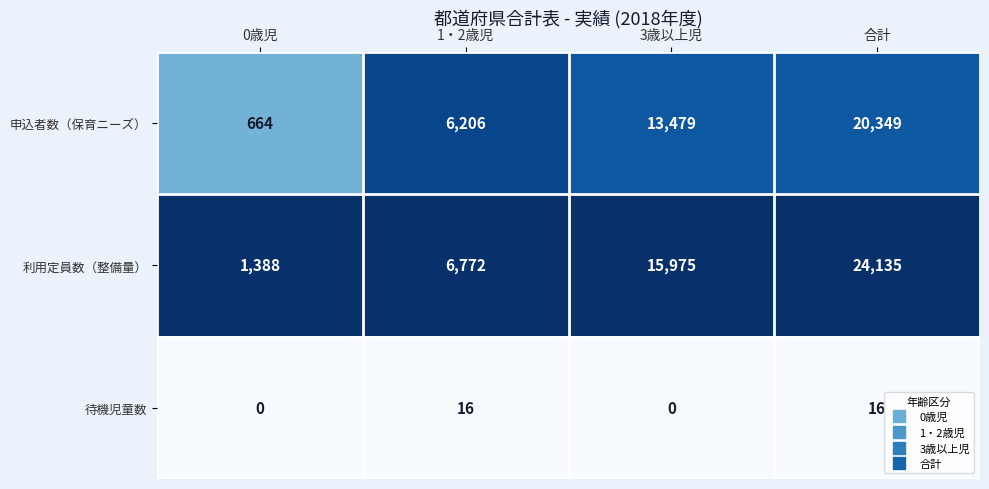

Reading right to left, extract all data points from this chart.

申込者数（保育ニーズ）: 合計=20349	3歳以上児=13479	1・2歳児=6206	0歳児=664
利用定員数（整備量）: 合計=24135	3歳以上児=15975	1・2歳児=6772	0歳児=1388
待機児童数: 合計=16	3歳以上児=0	1・2歳児=16	0歳児=0